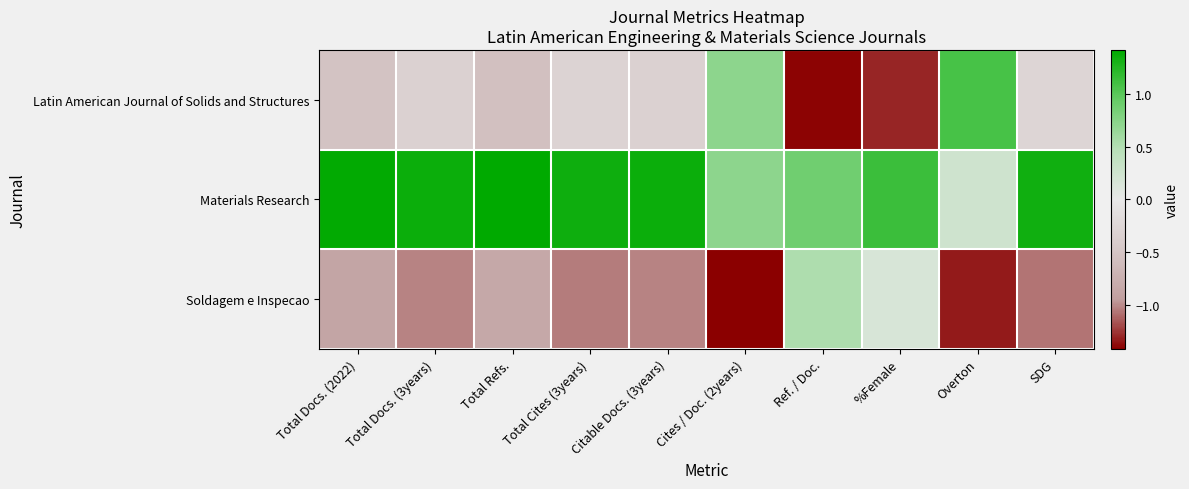

What is the spread (max minus min) of values at Total Docs. (2022)?

2.3